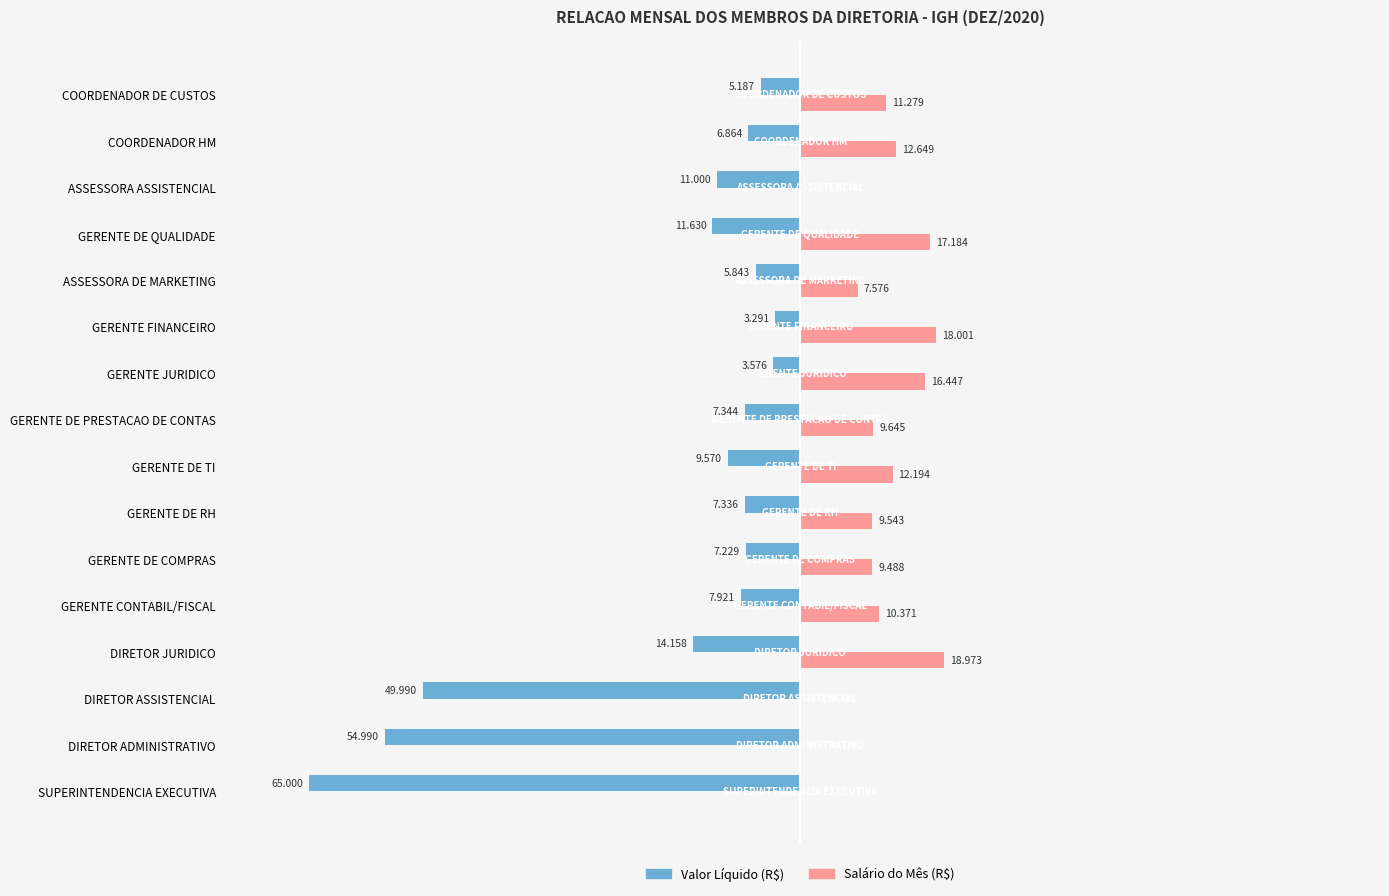

Reading left to right, transcribe all the data shown in this chart.

Valor Líquido (R$): 0=-65000.0	1=-54990.0	2=-49990.0	3=-14158.0	4=-7921.3	5=-7229.4	6=-7335.8	7=-9570.3	8=-7344.3	9=-3575.5	10=-3291.2	11=-5842.7	12=-11629.5	13=-11000.0	14=-6863.7	15=-5186.9
Salário do Mês (R$): 0=0.0	1=0.0	2=0.0	3=18973.0	4=10370.7	5=9488.4	6=9542.5	7=12194.0	8=9645.4	9=16446.5	10=18001.3	11=7575.6	12=17184.5	13=0.0	14=12648.9	15=11279.2